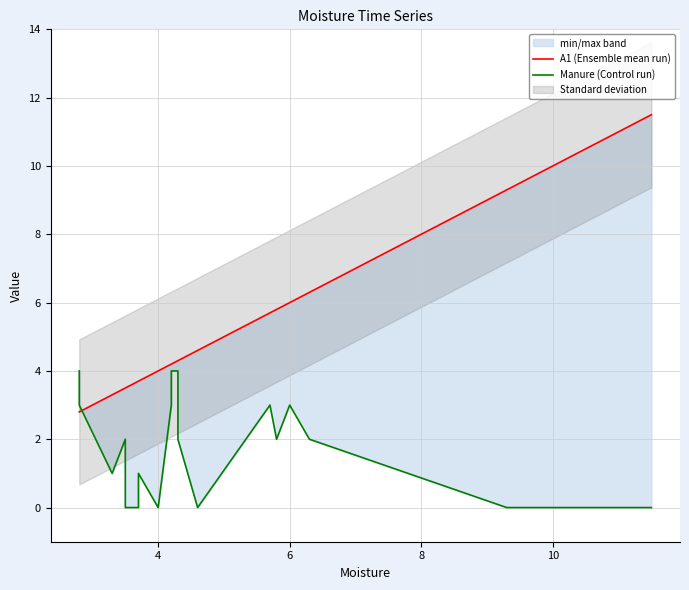

How many lines are shown in the chart?

2